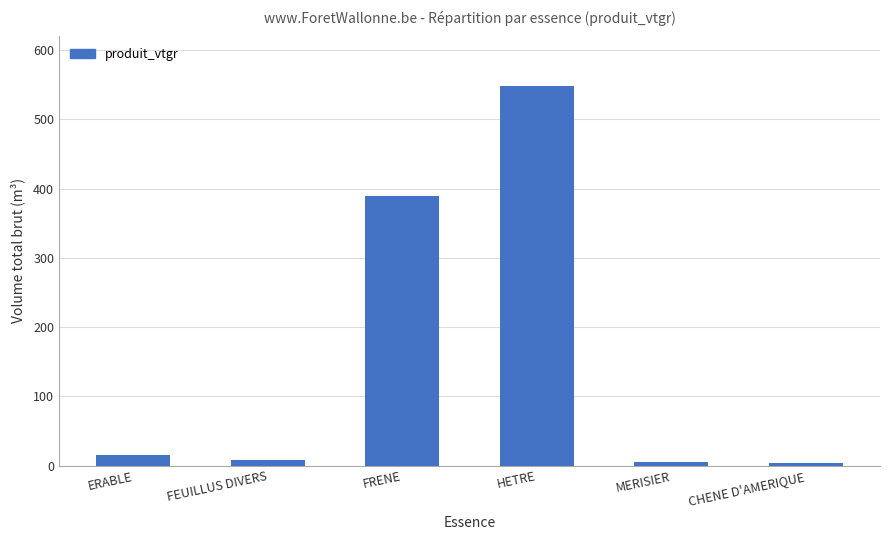

The value at FRENE is 543.7. True or false?

False